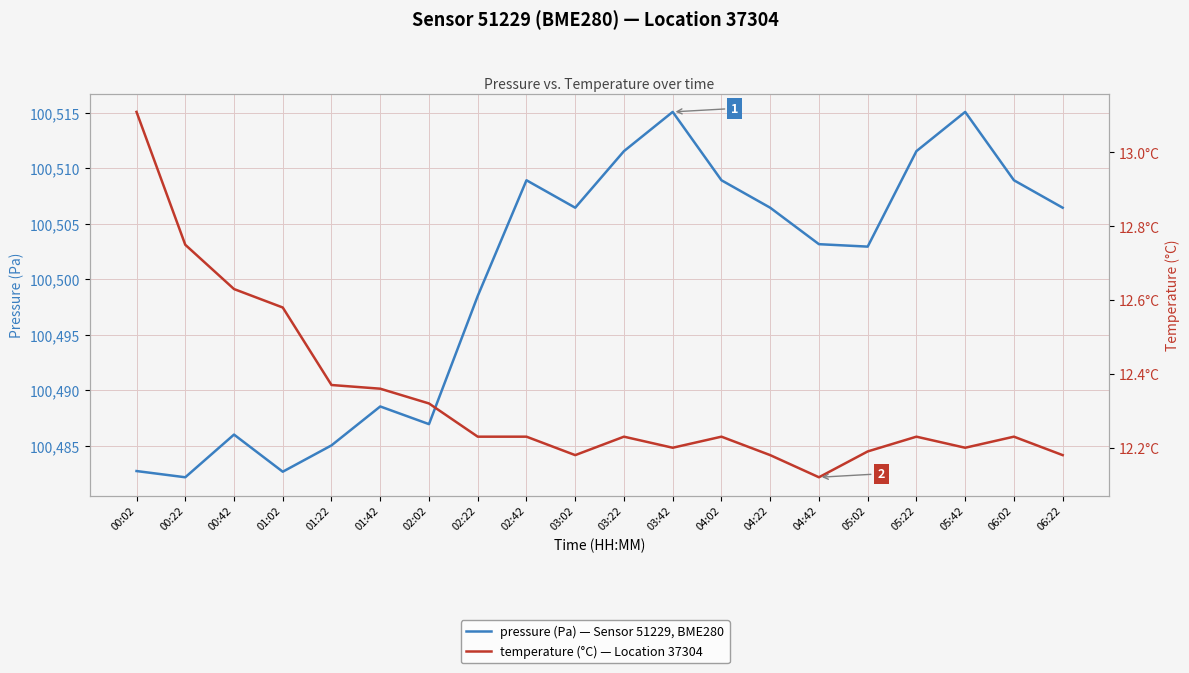

List the labels in order of pressure value, largest first.

03:42, 05:42, 03:22, 05:22, 02:42, 04:02, 06:02, 03:02, 04:22, 06:22, 04:42, 05:02, 02:22, 01:42, 02:02, 00:42, 01:22, 00:02, 01:02, 00:22